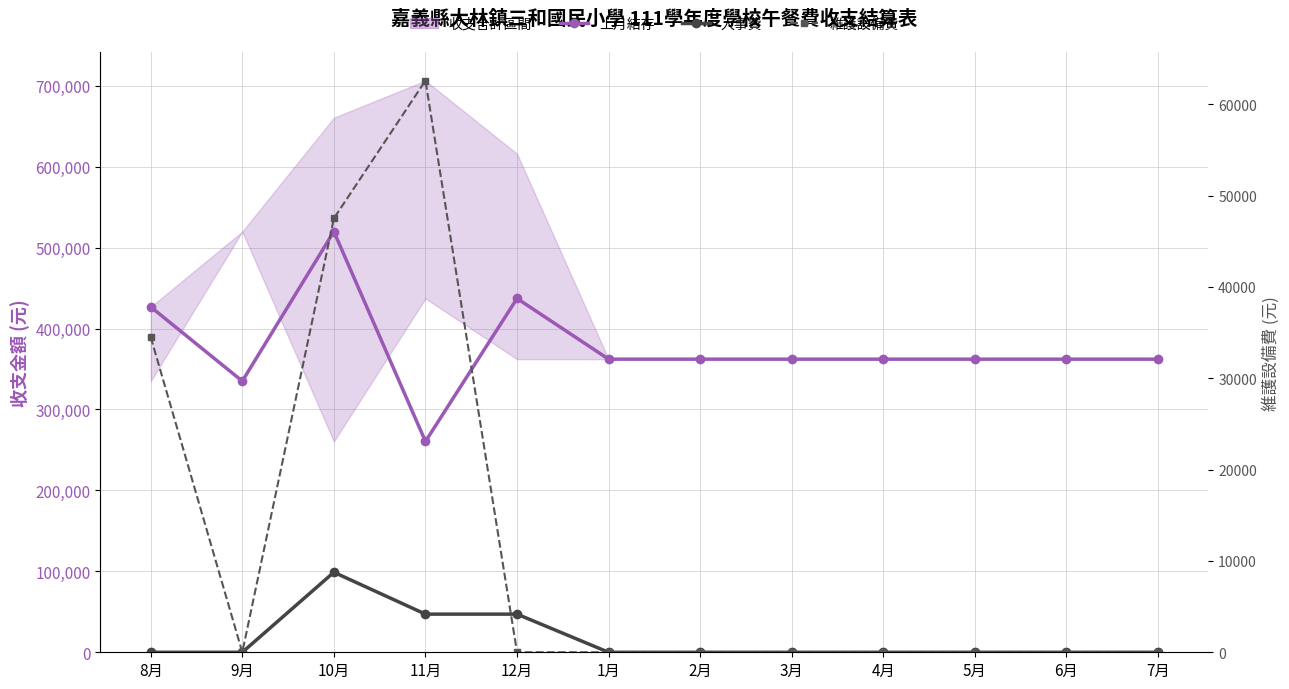

True or false: 上月結存 and 人事費 cross at least once.

False